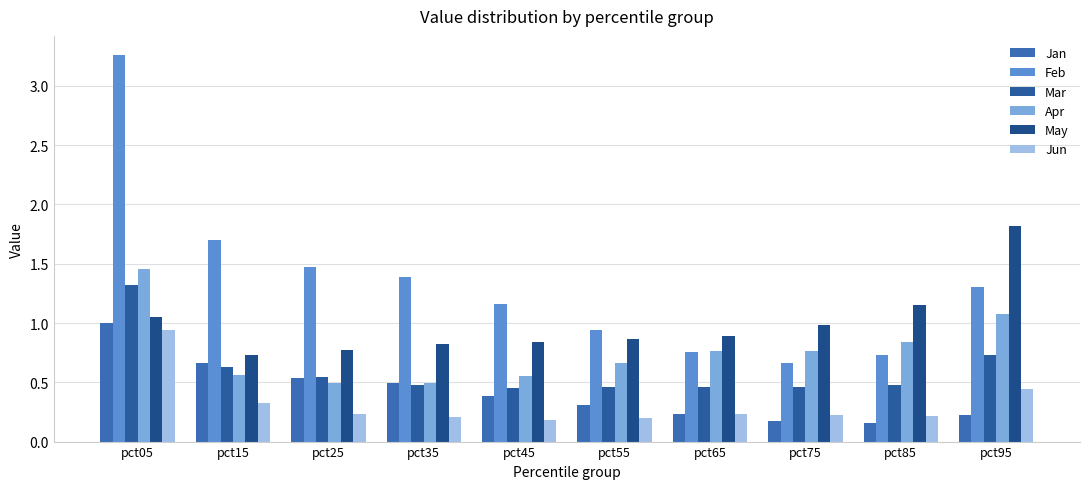

Between pct55 and pct85, which is larger?

pct55